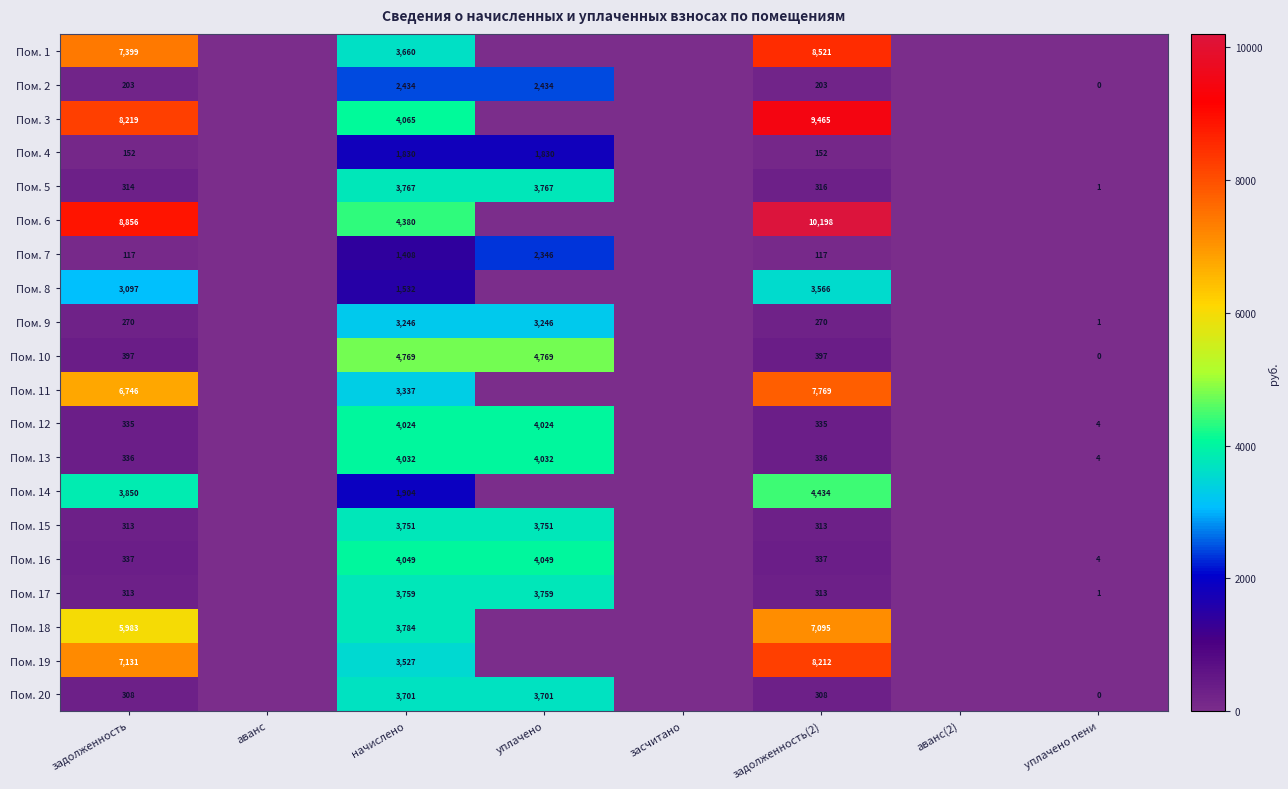

What is the total value across all series at задолженность?

54676